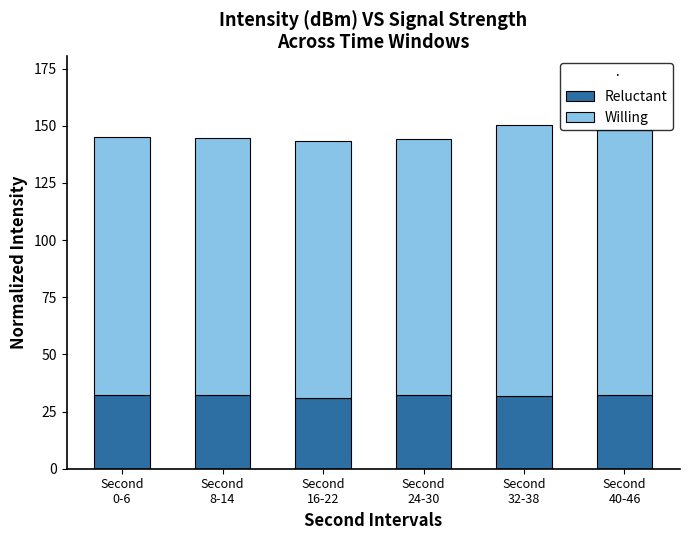

What is the sum of all Reluctant values?

191.8